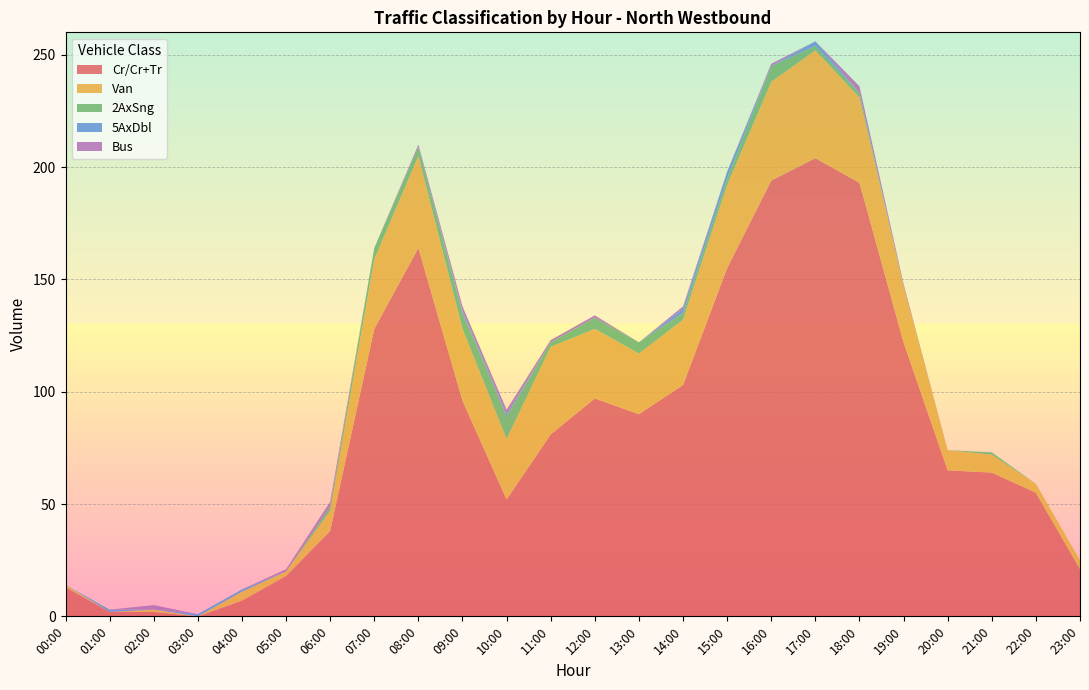

Reading left to right, transcribe all the data shown in this chart.

Cr/Cr+Tr: 00:00=13	01:00=2	02:00=2	03:00=0	04:00=7	05:00=18	06:00=38	07:00=128	08:00=164	09:00=96	10:00=52	11:00=81	12:00=97	13:00=90	14:00=103	15:00=155	16:00=194	17:00=204	18:00=193	19:00=122	20:00=65	21:00=64	22:00=55	23:00=21
Van: 00:00=1	01:00=0	02:00=1	03:00=0	04:00=4	05:00=2	06:00=9	07:00=31	08:00=41	09:00=32	10:00=27	11:00=39	12:00=31	13:00=27	14:00=29	15:00=37	16:00=44	17:00=48	18:00=38	19:00=25	20:00=9	21:00=8	22:00=4	23:00=4
2AxSng: 00:00=0	01:00=0	02:00=0	03:00=0	04:00=0	05:00=0	06:00=2	07:00=5	08:00=4	09:00=7	10:00=10	11:00=2	12:00=5	13:00=5	14:00=3	15:00=3	16:00=7	17:00=2	18:00=2	19:00=0	20:00=0	21:00=1	22:00=0	23:00=0
5AxDbl: 00:00=0	01:00=1	02:00=0	03:00=1	04:00=1	05:00=0	06:00=0	07:00=0	08:00=0	09:00=1	10:00=1	11:00=0	12:00=0	13:00=0	14:00=2	15:00=3	16:00=0	17:00=2	18:00=0	19:00=0	20:00=0	21:00=0	22:00=0	23:00=0
Bus: 00:00=0	01:00=0	02:00=2	03:00=0	04:00=0	05:00=1	06:00=2	07:00=0	08:00=1	09:00=2	10:00=2	11:00=1	12:00=1	13:00=0	14:00=1	15:00=0	16:00=1	17:00=0	18:00=3	19:00=1	20:00=0	21:00=0	22:00=0	23:00=0